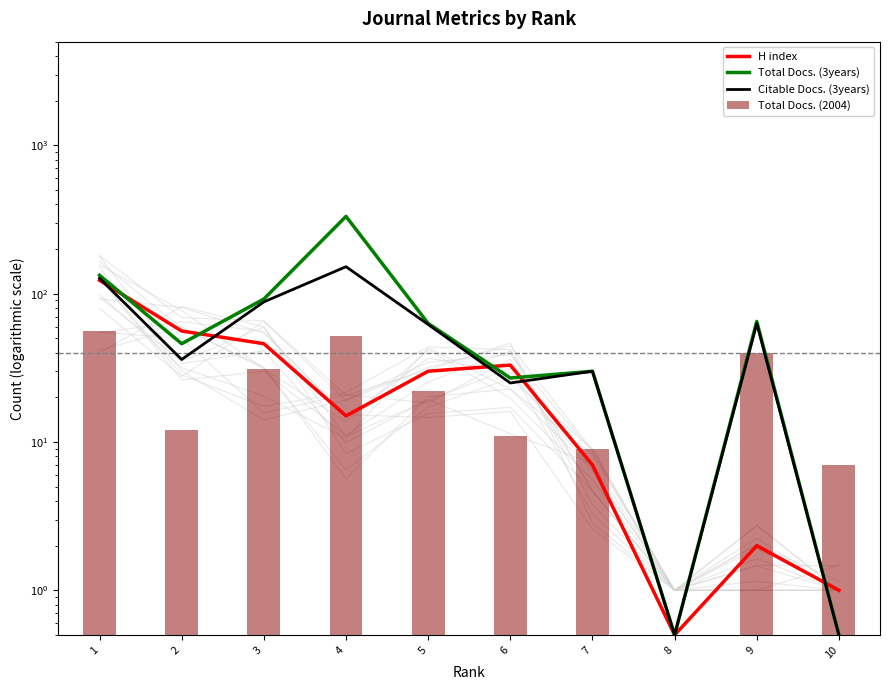

At which category is the sum across all series the highest?

4